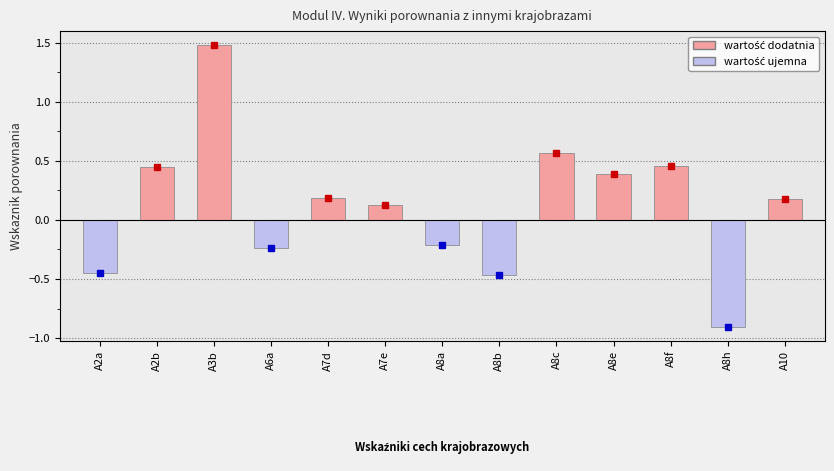

What is the sum of all values?

1.6